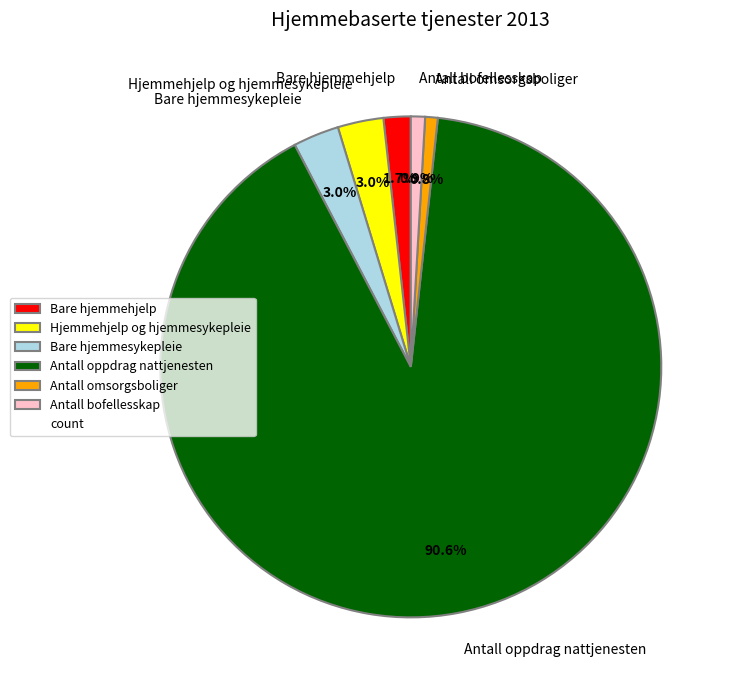

Count the number of slices in the pie.

6